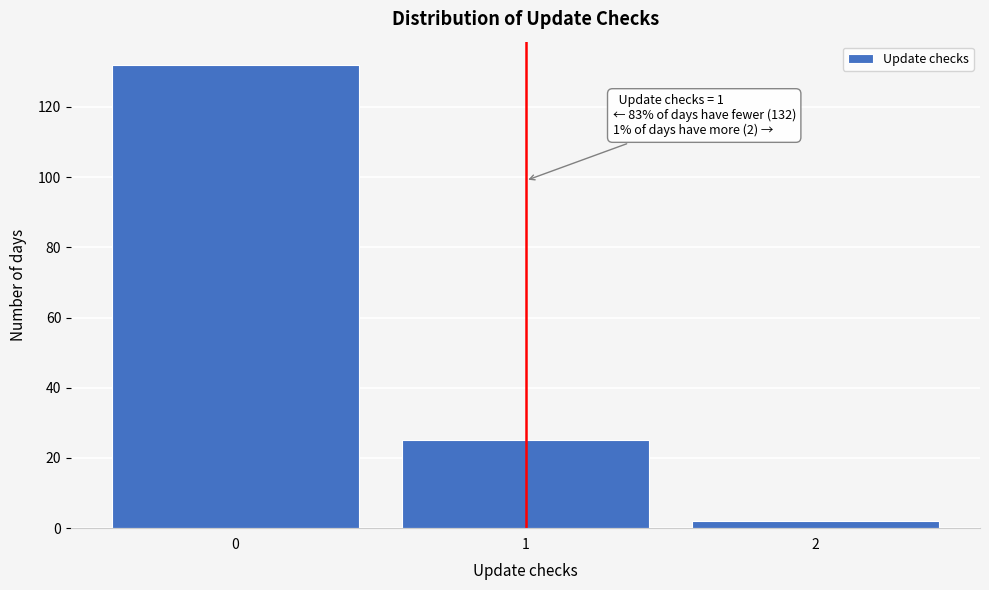

Reading left to right, extract all data points from this chart.

0=132	1=25	2=2